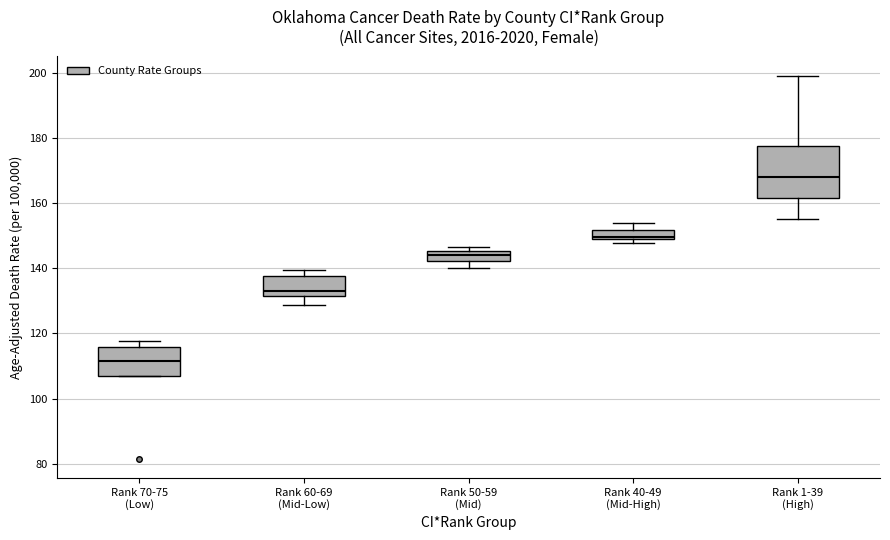

Which box has the highest median line?

Rank 1-39 (High)